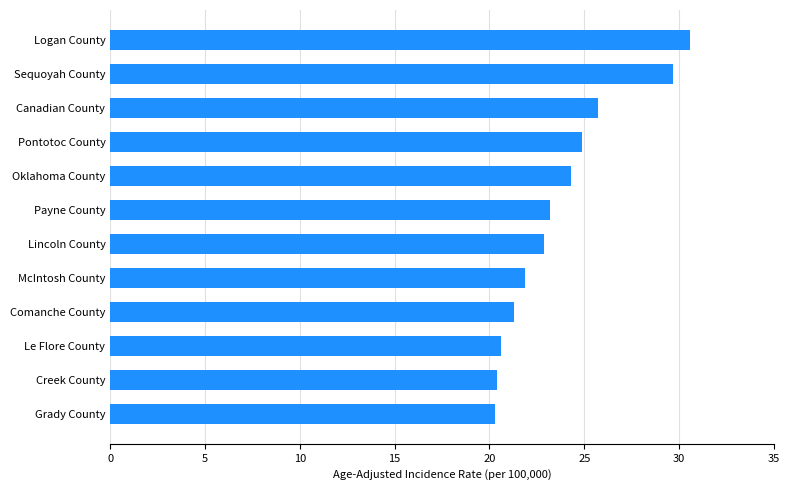

What is the ratio of the value at McIntosh County to the value at Lincoln County?

1.0